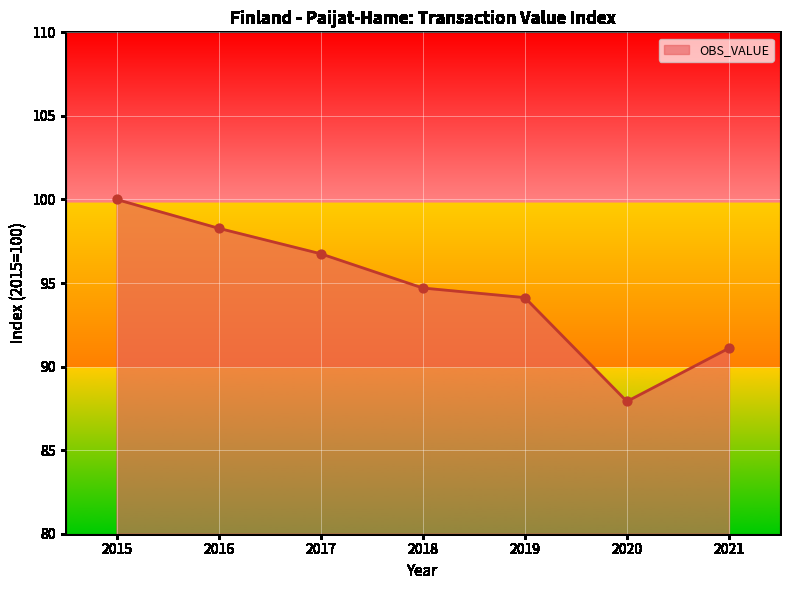

Between 2017 and 2020, which is larger?

2017